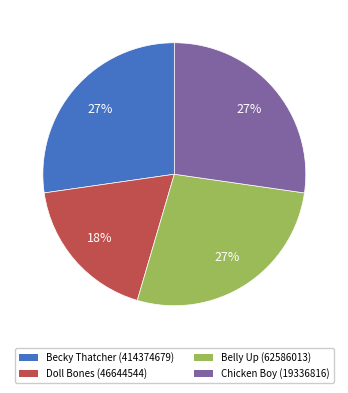

To the nearest percent, what is the average slice percentage?

25%